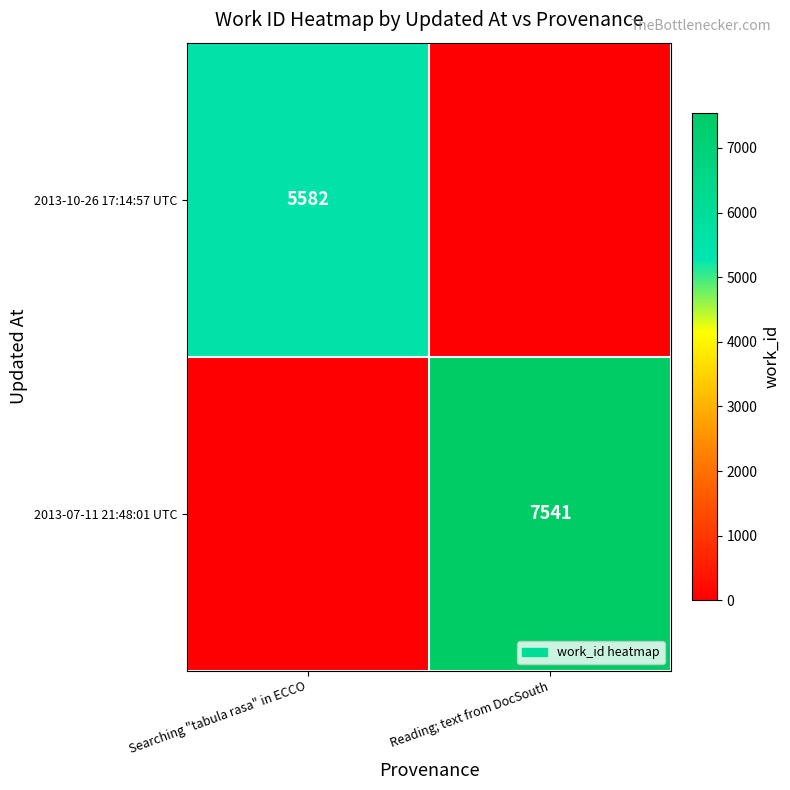

Is the value of 2013-10-26 17:14:57 UTC at Searching "tabula rasa" in ECCO greater than the value of 2013-07-11 21:48:01 UTC at Reading; text from DocSouth?

No